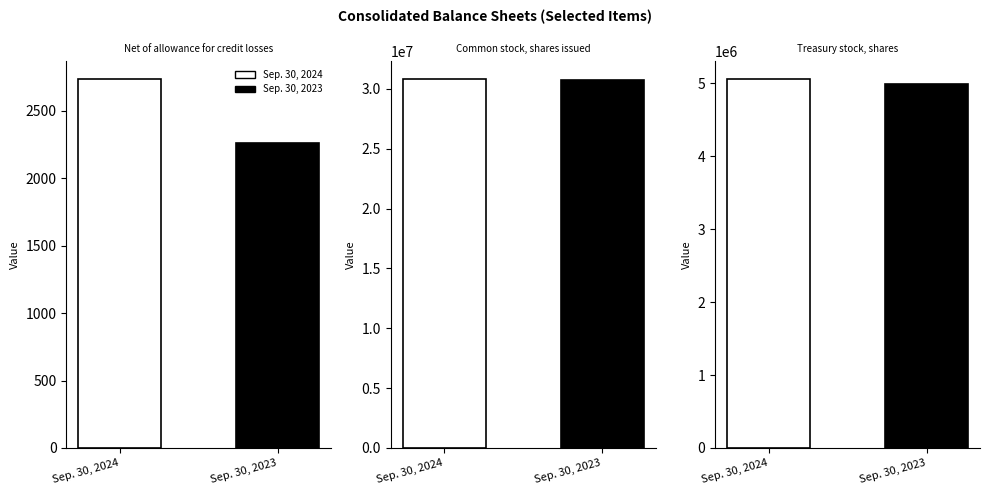

Are the bars grouped side by side (vs. stacked)?

Yes